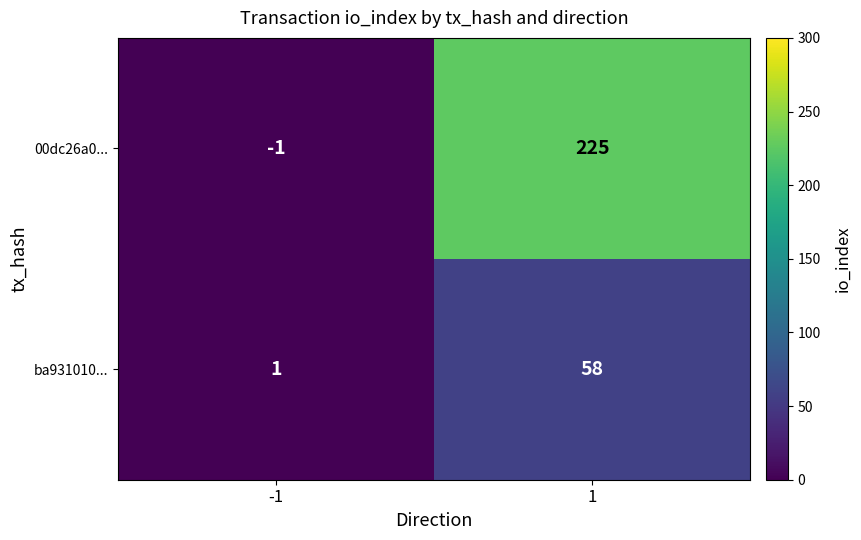

Which series has the largest total across all categories?

00dc26a0...